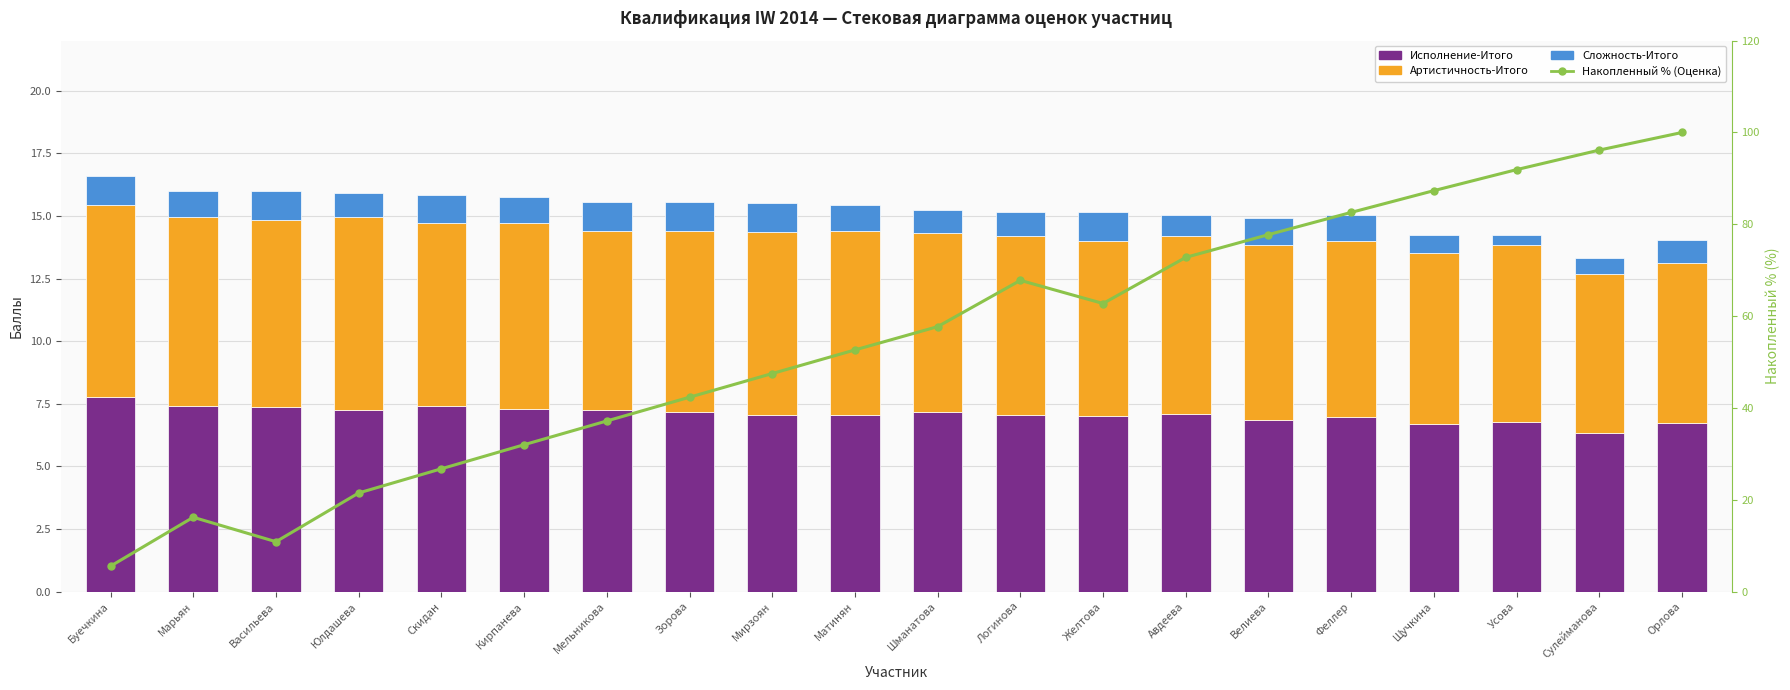

How many data points does each series have?

20